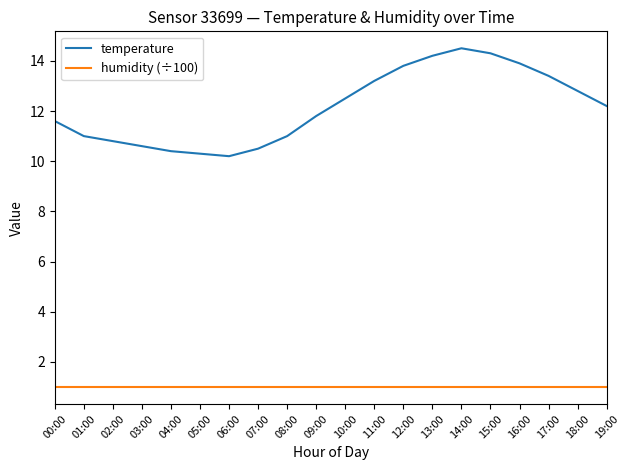

How many lines are shown in the chart?

2